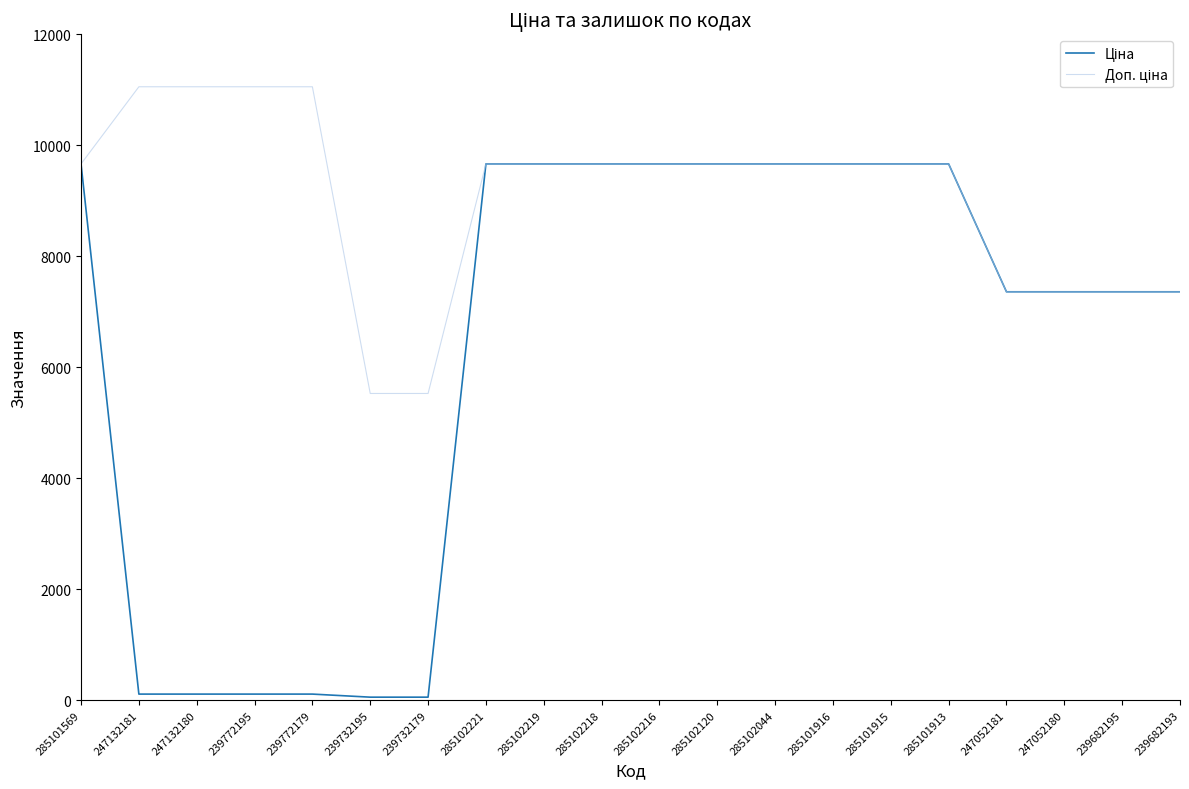

Where is Ціна nearest to the value 4859?

247052181